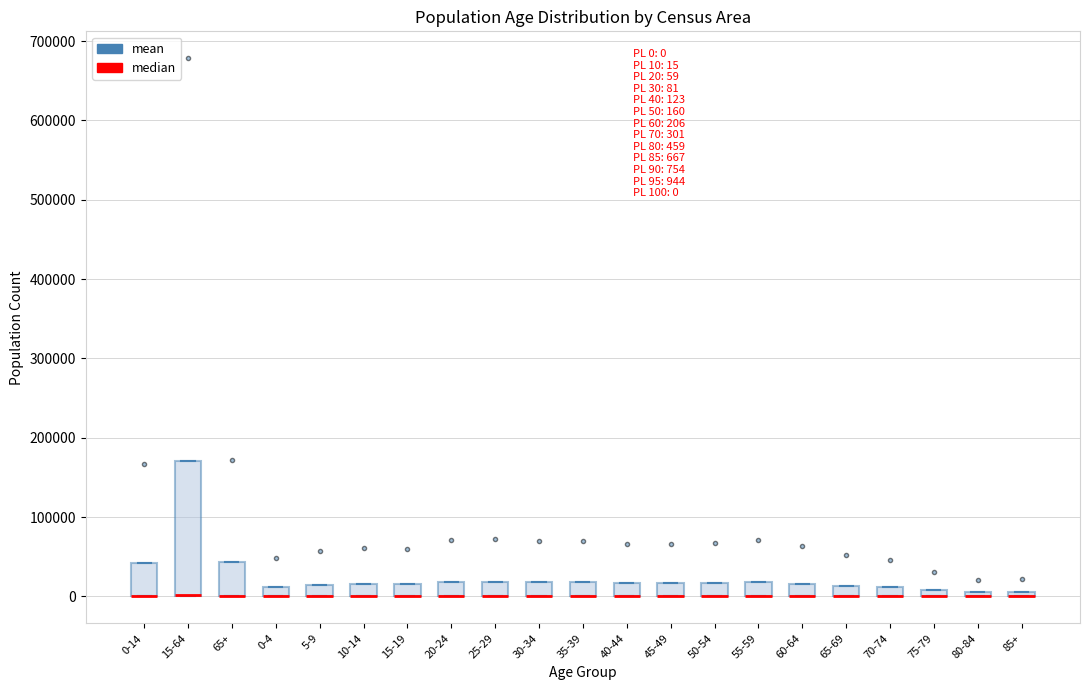

Comparing the boxes themselves (not the whiskers), which one is the tallest?

15-64